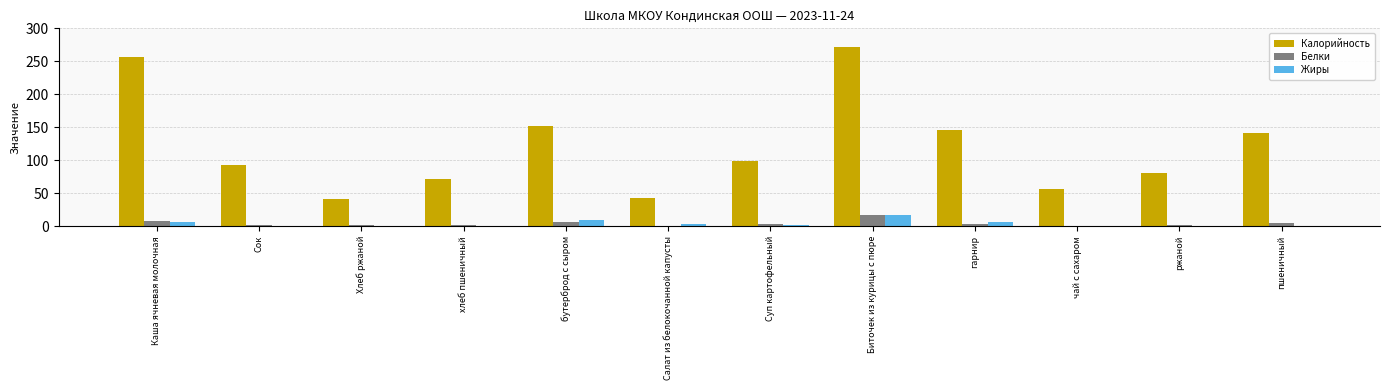

True or false: Калорийность has a value of 140.5 at ржаной.

False